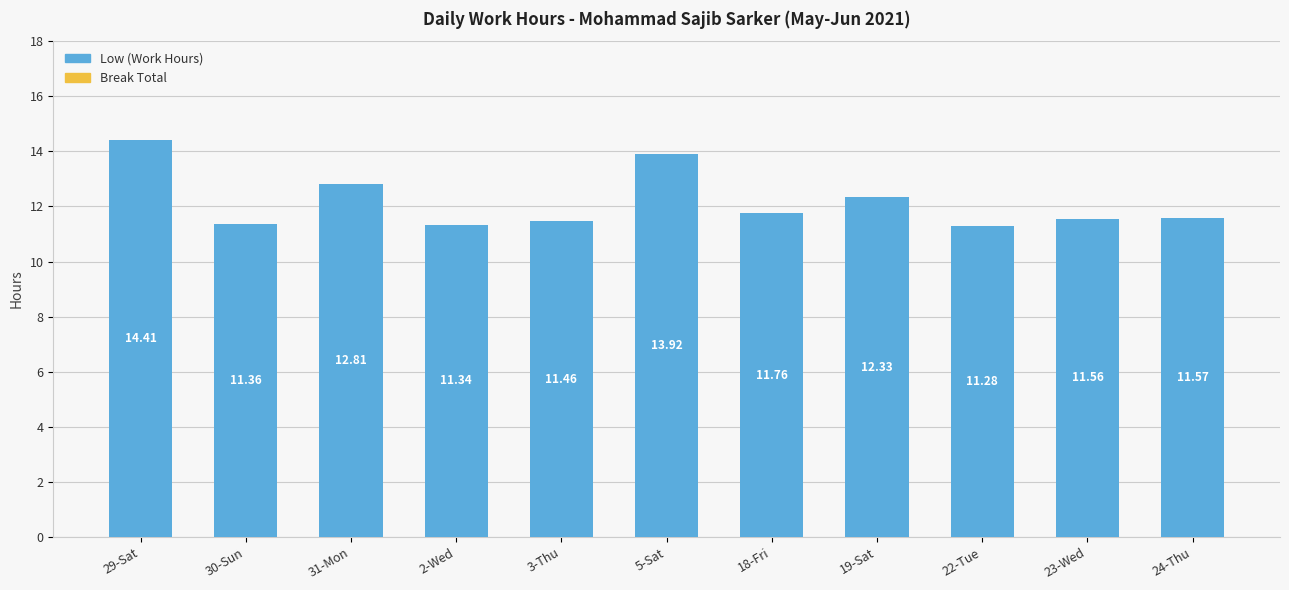

Rank the categories by value from highest to lowest.

29-Sat, 5-Sat, 31-Mon, 19-Sat, 18-Fri, 24-Thu, 23-Wed, 3-Thu, 30-Sun, 2-Wed, 22-Tue